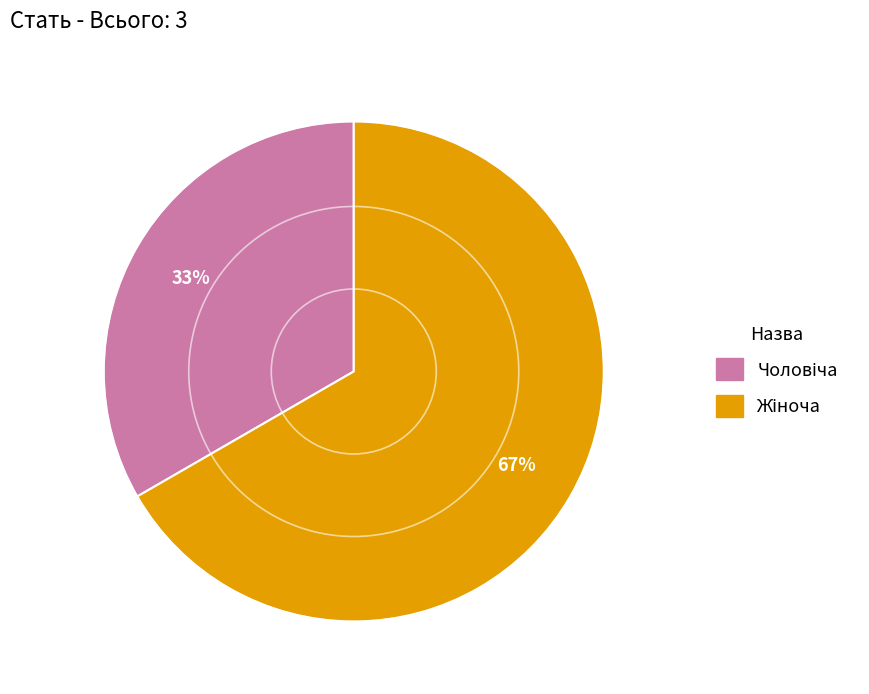

To the nearest percent, what is the average slice percentage?

50%